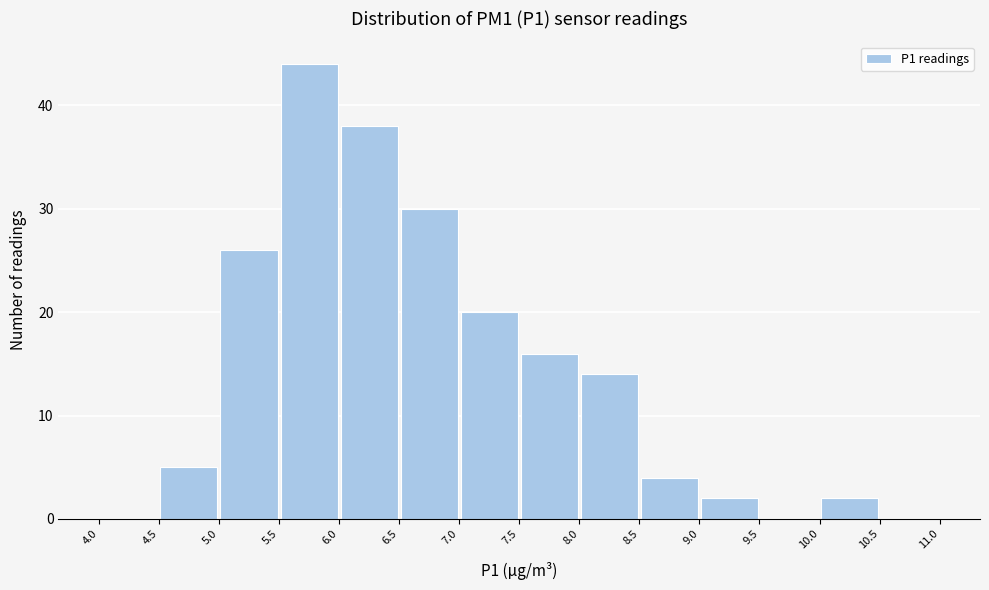

What is the height of the bar covering 7.5 to 8.0 on the x-axis? The values are not printed on the chart, so give them approximately, as read against the axis.

16